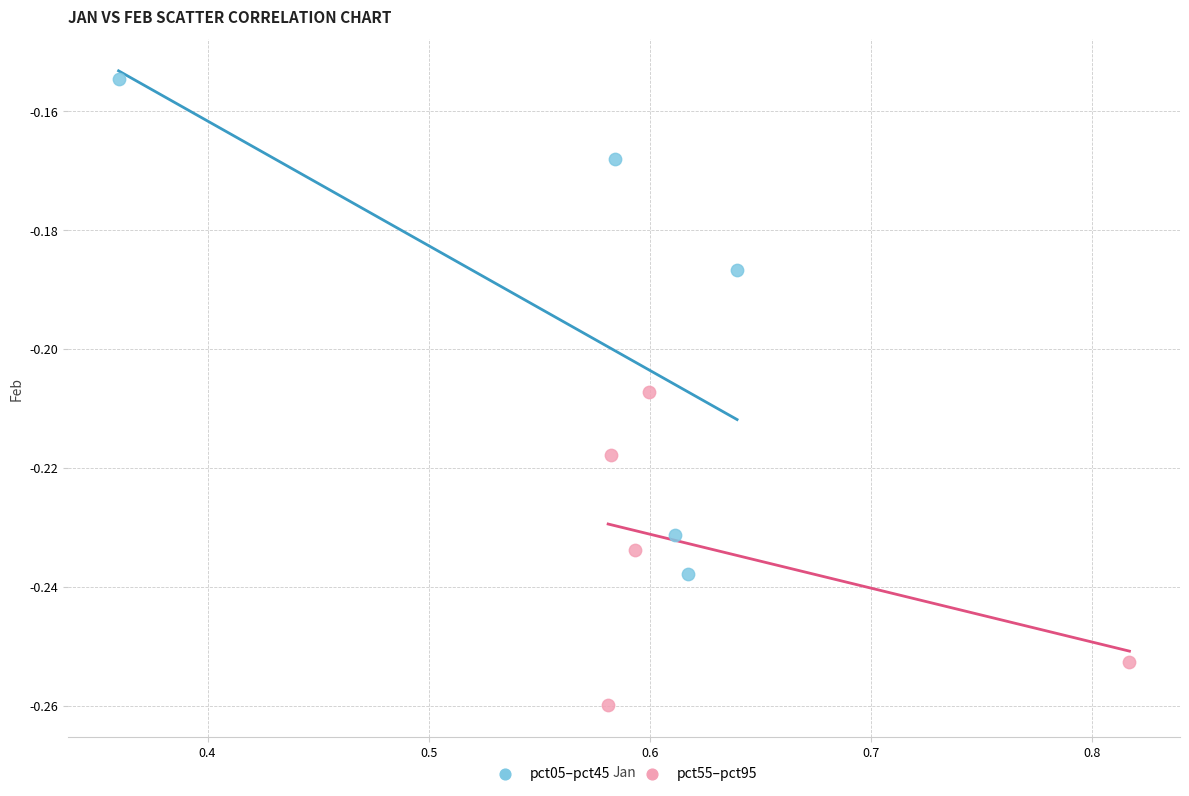

Which series contains the lowest Y value?

pct55–pct95